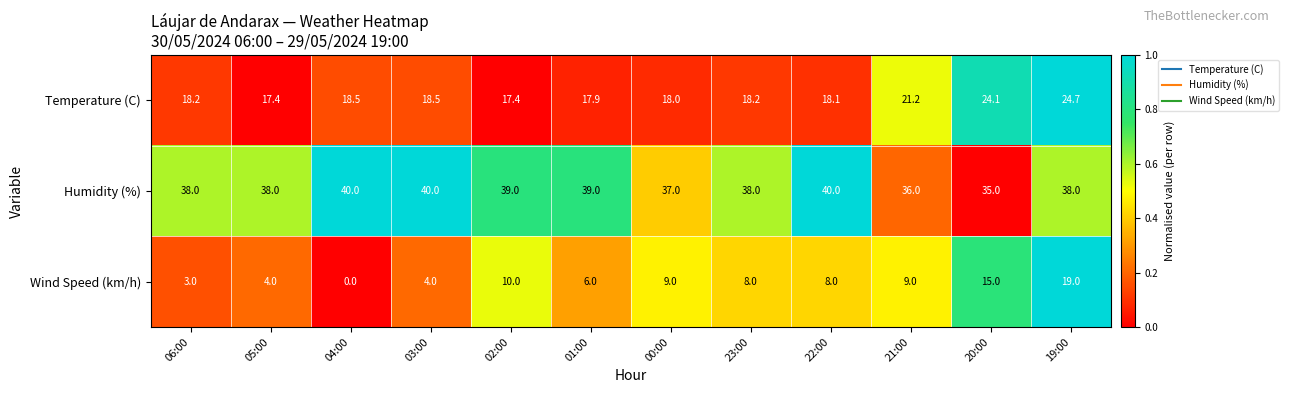

How many Humidity (%) values are between 38 and 40?

9